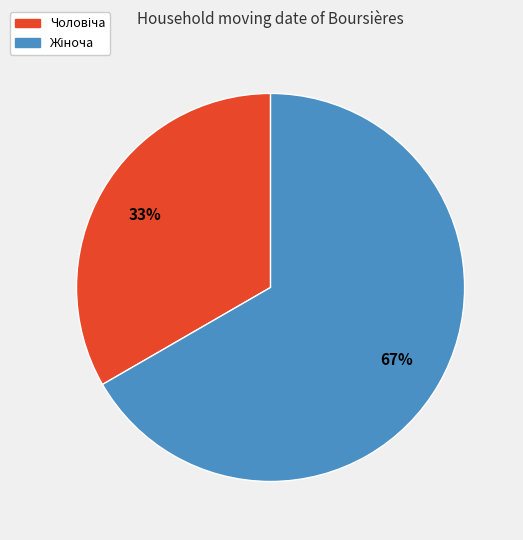

How many slices are in this pie chart?

2